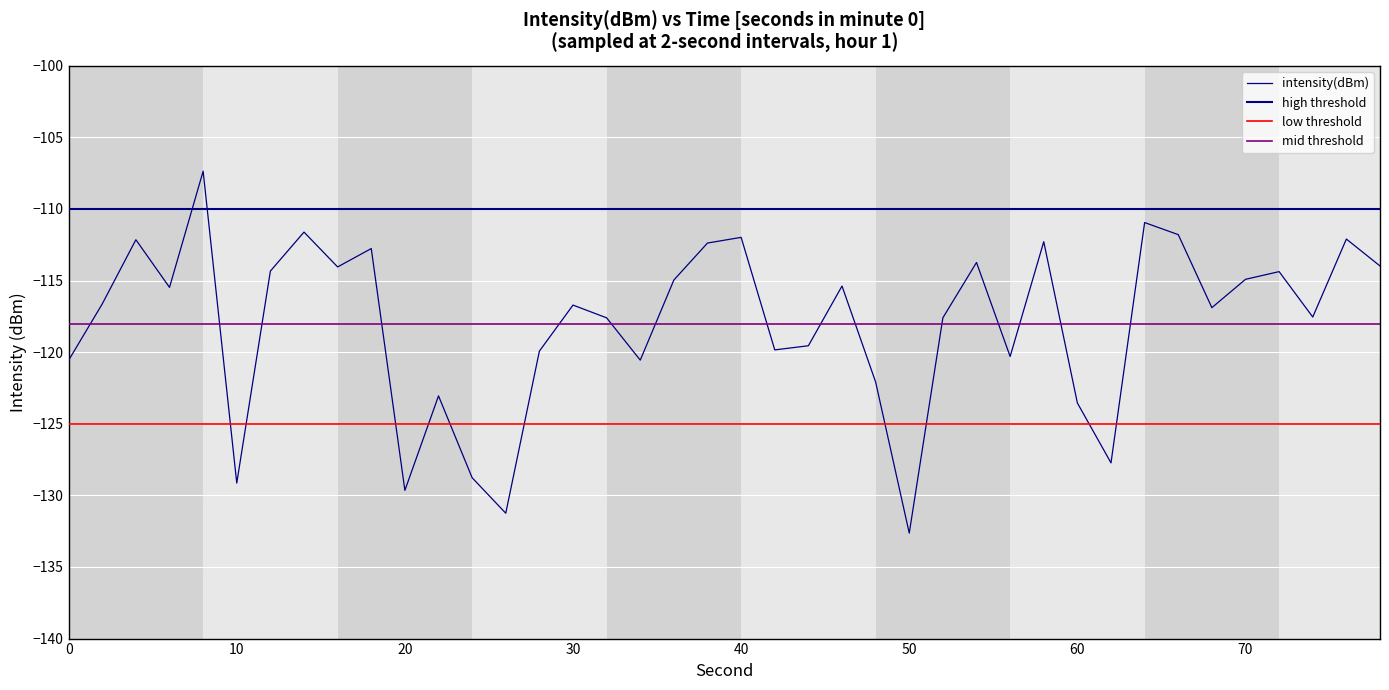

How many data points are less than -116?

21